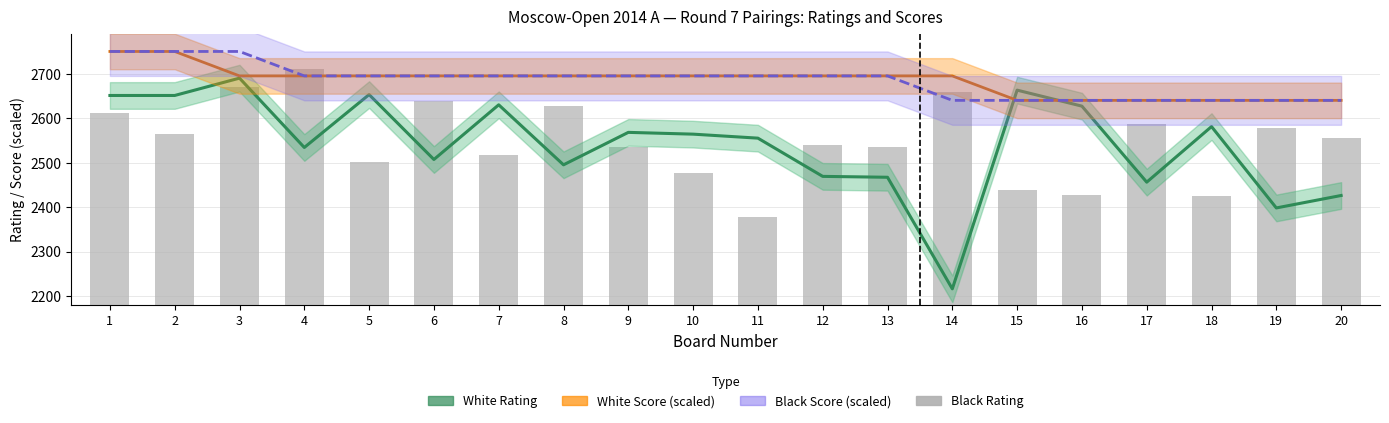

Reading right to left, what are all the values shown in this chart?

White Rating: 20=2426	19=2398	18=2581	17=2456	16=2627	15=2663	14=2216	13=2467	12=2469	11=2555	10=2564	9=2568	8=2495	7=2630	6=2507	5=2653	4=2534	3=2690	2=2651	1=2651
White Score (scaled): 20=2640	19=2640	18=2640	17=2640	16=2640	15=2640	14=2695	13=2695	12=2695	11=2695	10=2695	9=2695	8=2695	7=2695	6=2695	5=2695	4=2695	3=2695	2=2750	1=2750
Black Score (scaled): 20=2640	19=2640	18=2640	17=2640	16=2640	15=2640	14=2640	13=2695	12=2695	11=2695	10=2695	9=2695	8=2695	7=2695	6=2695	5=2695	4=2695	3=2750	2=2750	1=2750
Black Rating: 20=2556	19=2577	18=2424	17=2586	16=2426	15=2438	14=2658	13=2536	12=2539	11=2378	10=2477	9=2534	8=2628	7=2518	6=2638	5=2501	4=2710	3=2669	2=2564	1=2611